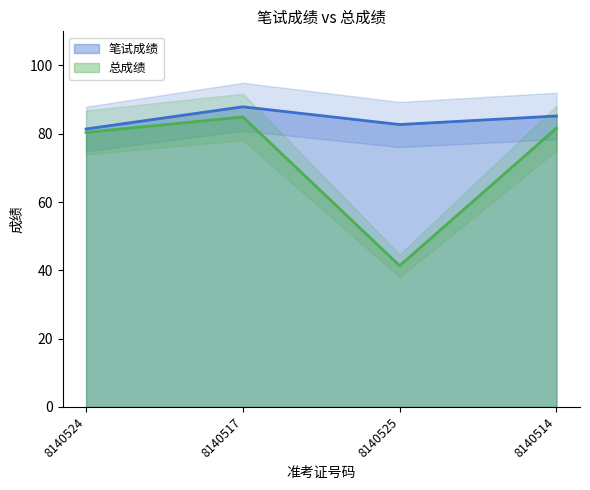

True or false: 总成绩 and 笔试成绩 cross at least once.

False